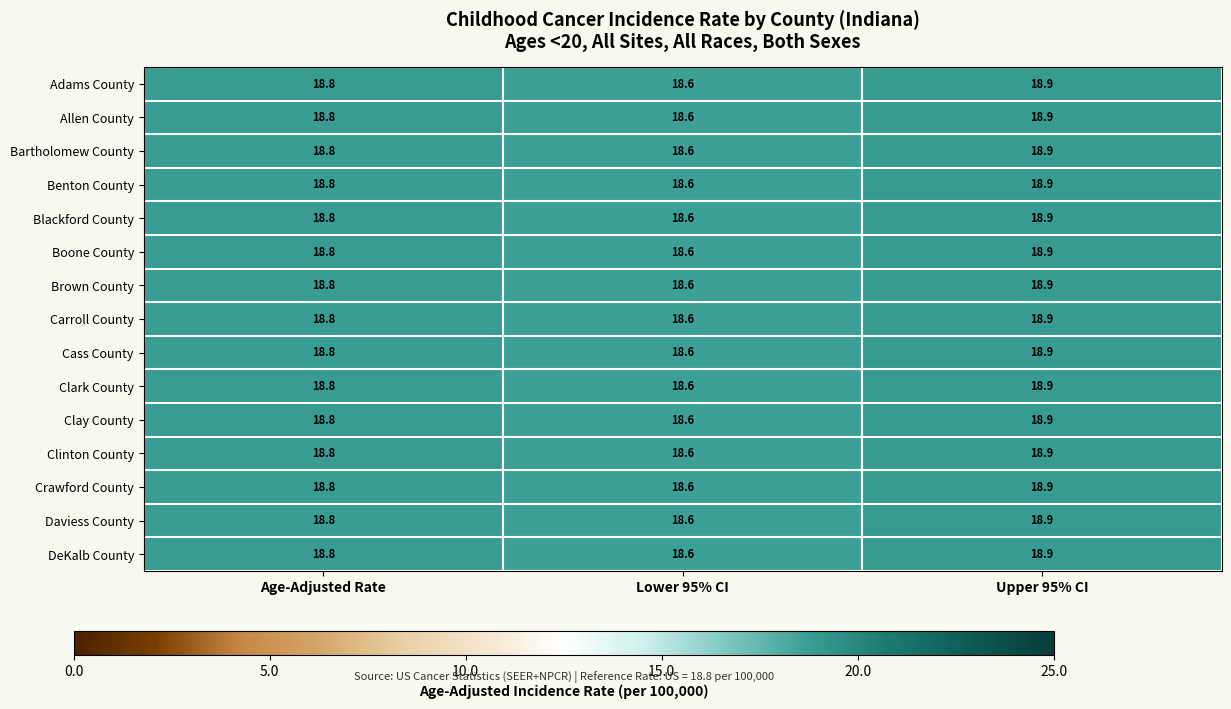

Is it true that Clinton County equals 9.9 at Age-Adjusted Rate?

False